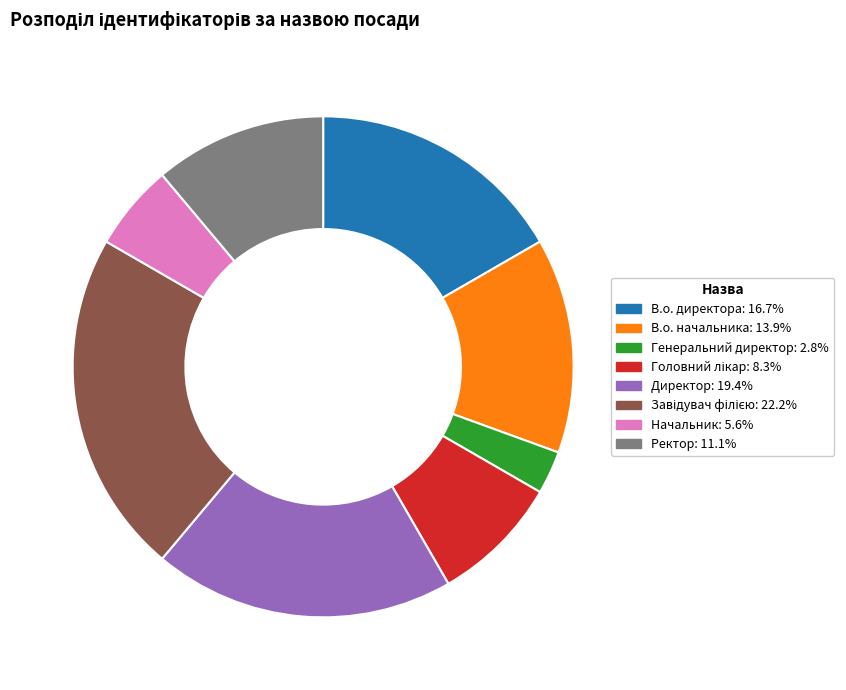

Between В.о. директора and Ректор, which is larger?

В.о. директора